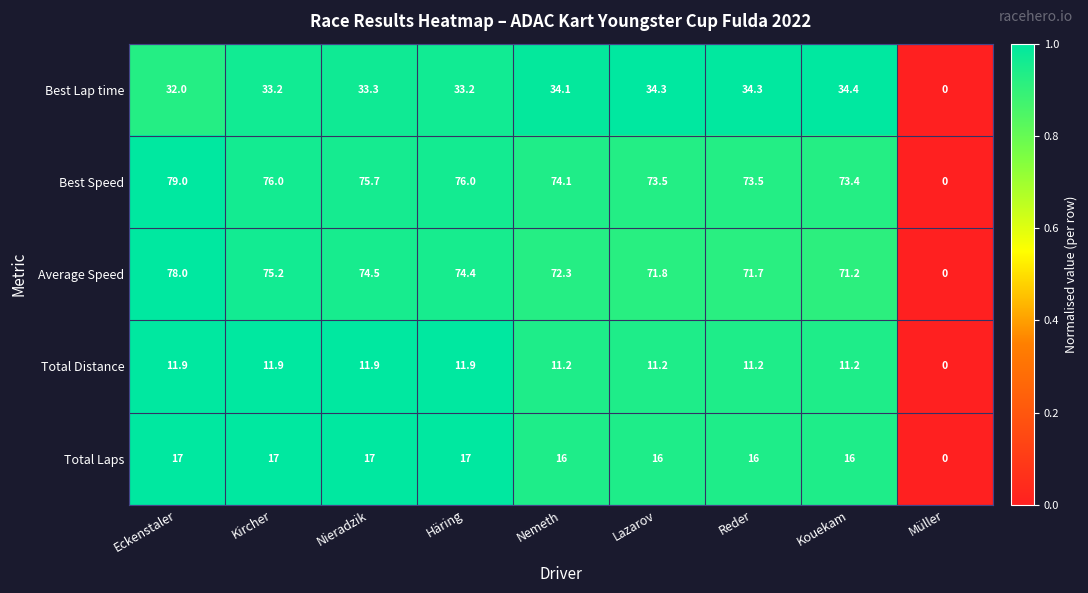

How many series are shown in this chart?

5